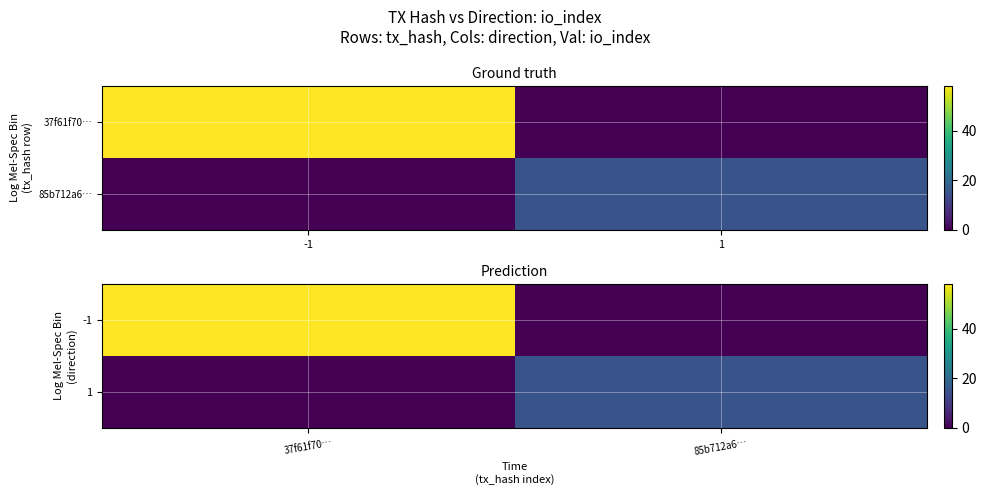

True or false: 1 has a value of -8 at 37f61f70….

False